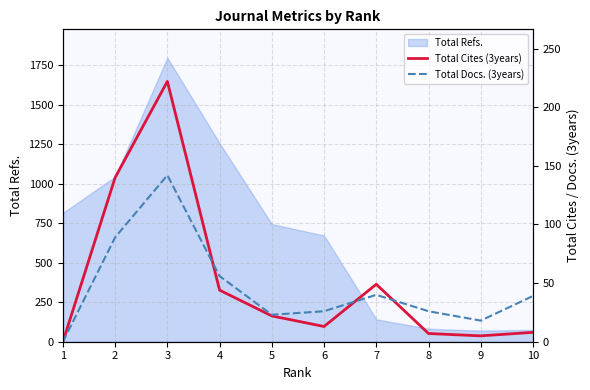

What is the difference between the second highest and minimum values in the Total Docs. (3years) series?

89